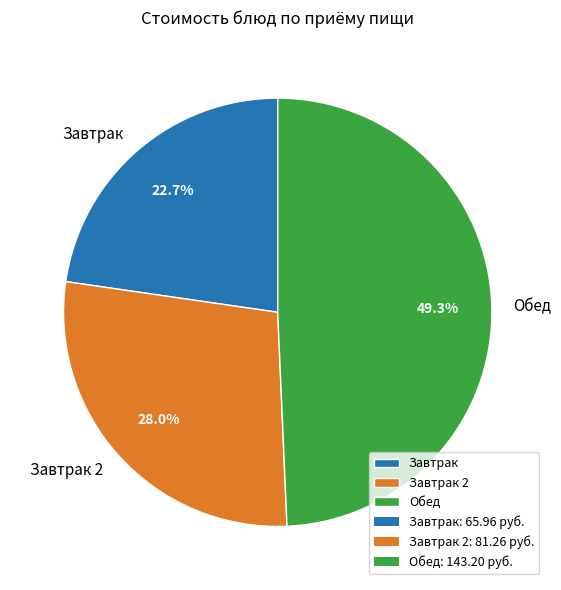

Which slice is the largest?

Обед